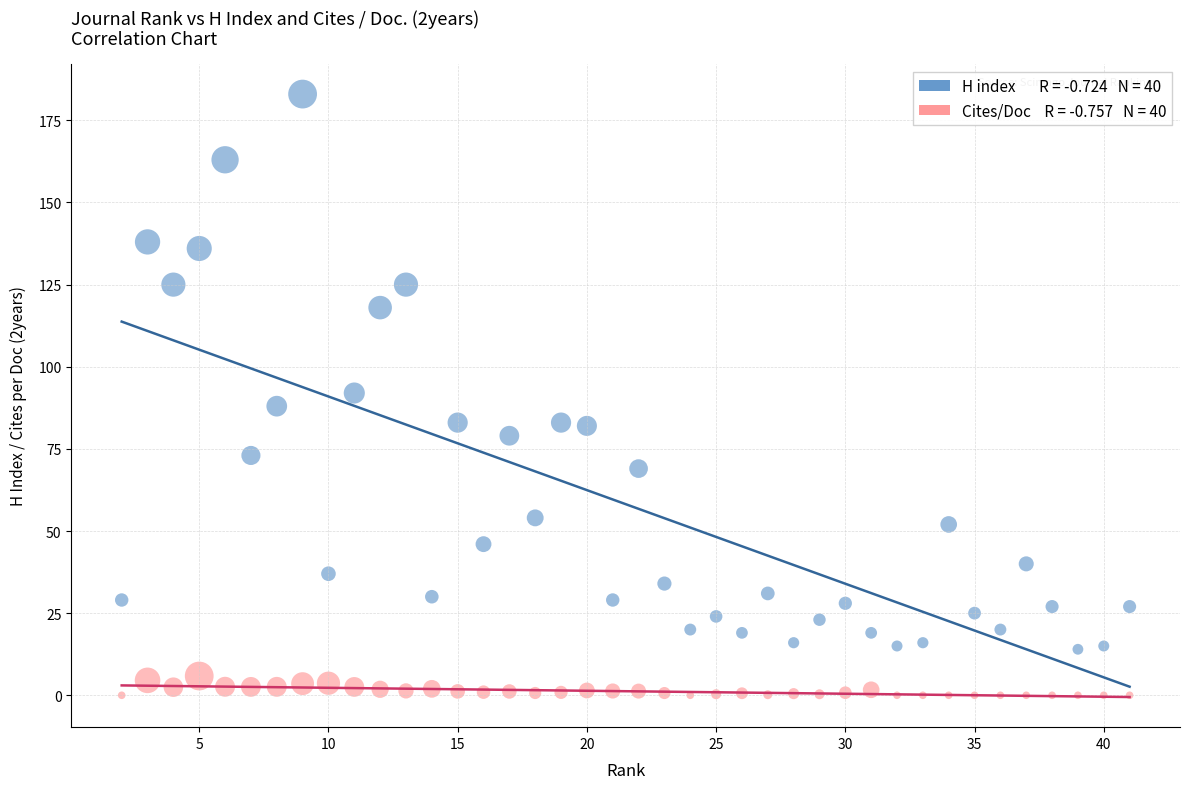

Across all data points, what is the range of Y values (max minus min)?

183.0